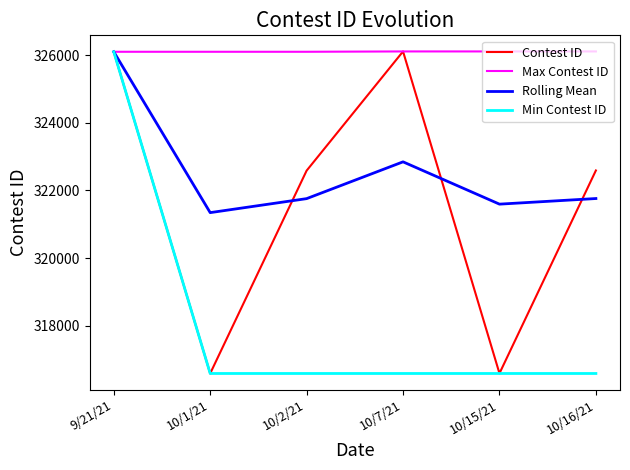

At which category does Contest ID reach its first local peak?

10/7/21